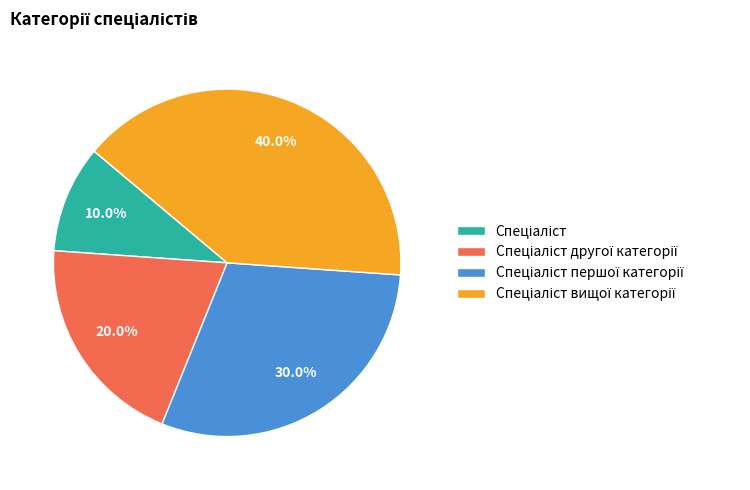

Is there any slice that represents more than half of the pie?

No